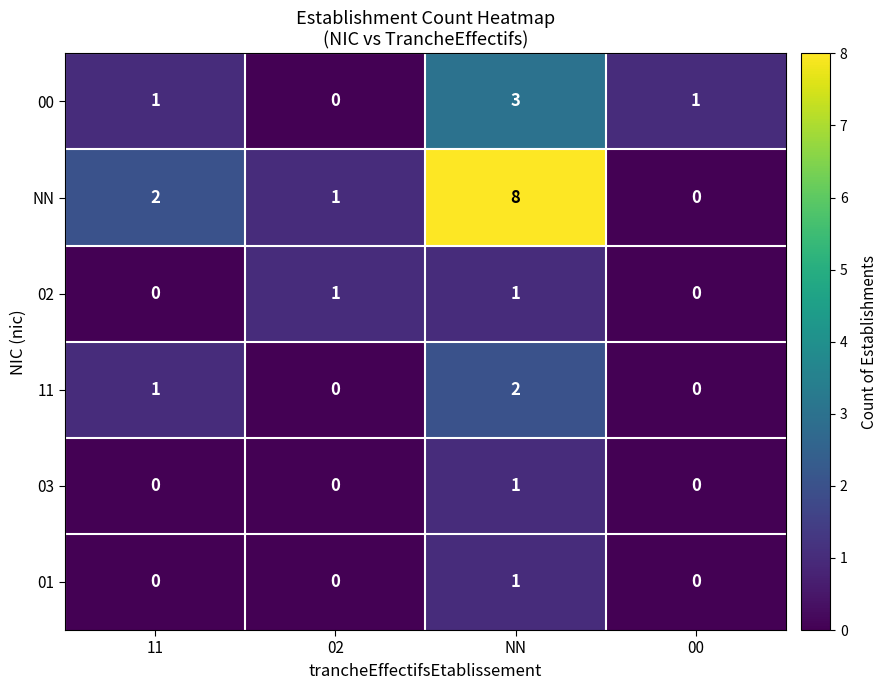

Which series has the widest spread of values?

NN